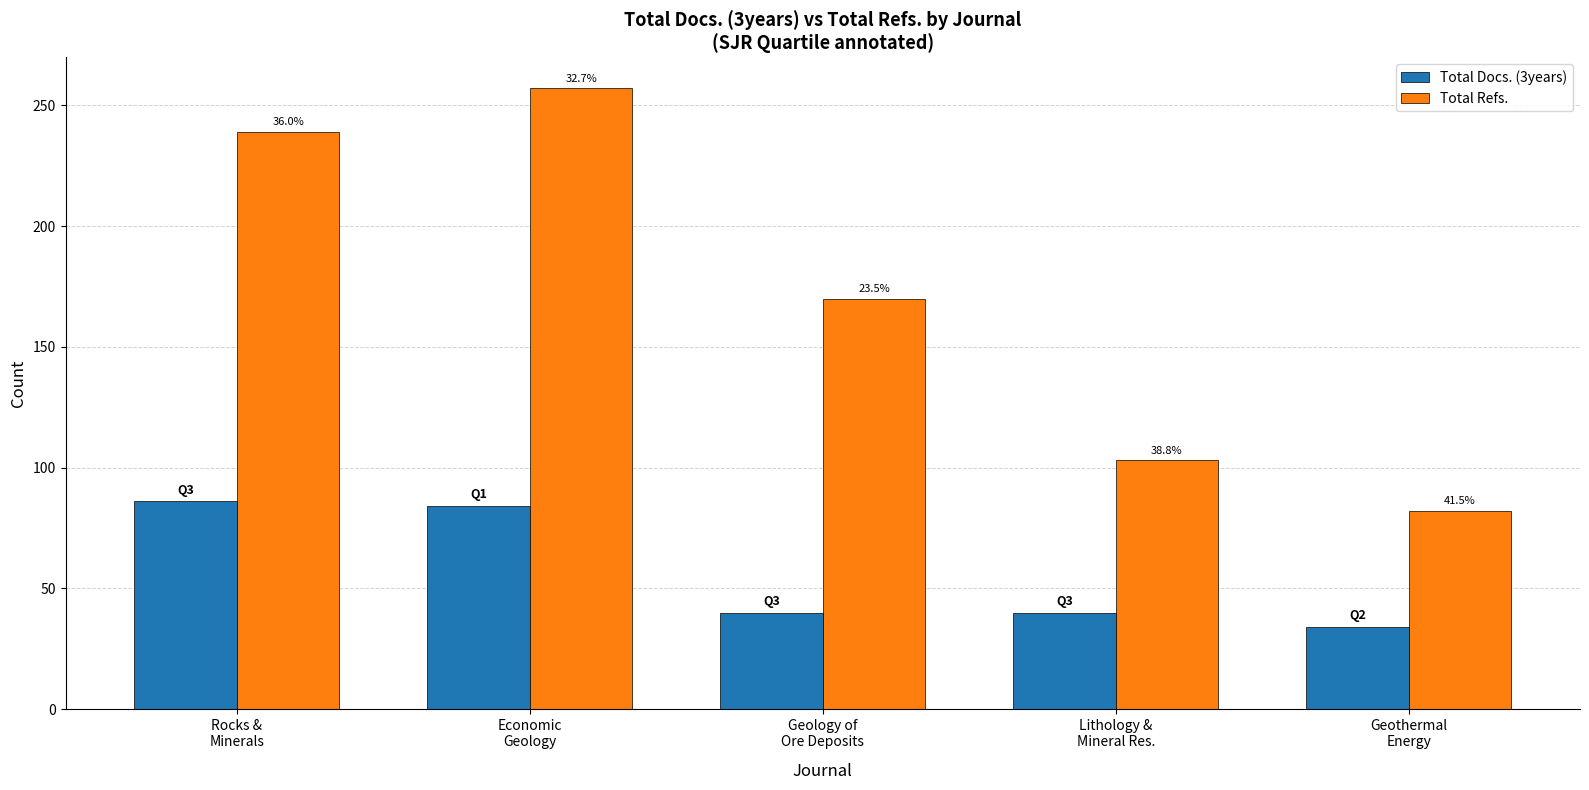

How many groups of bars are there?

5